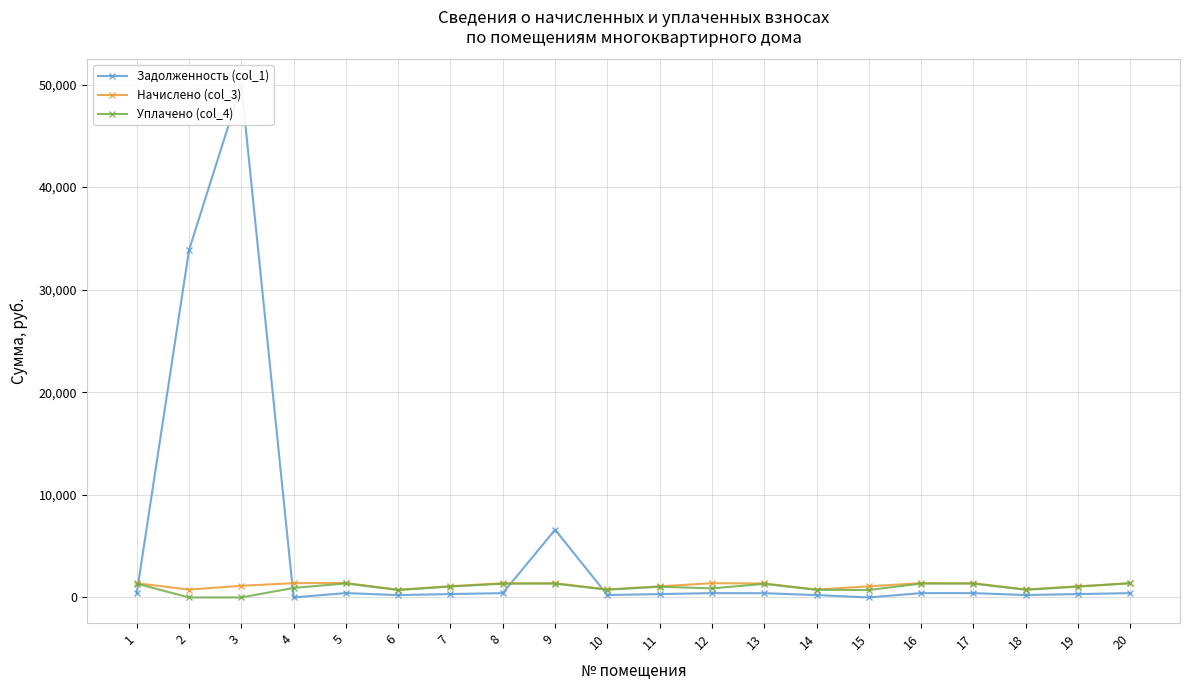

True or false: Задолженность (col_1) and Уплачено (col_4) cross at least once.

True